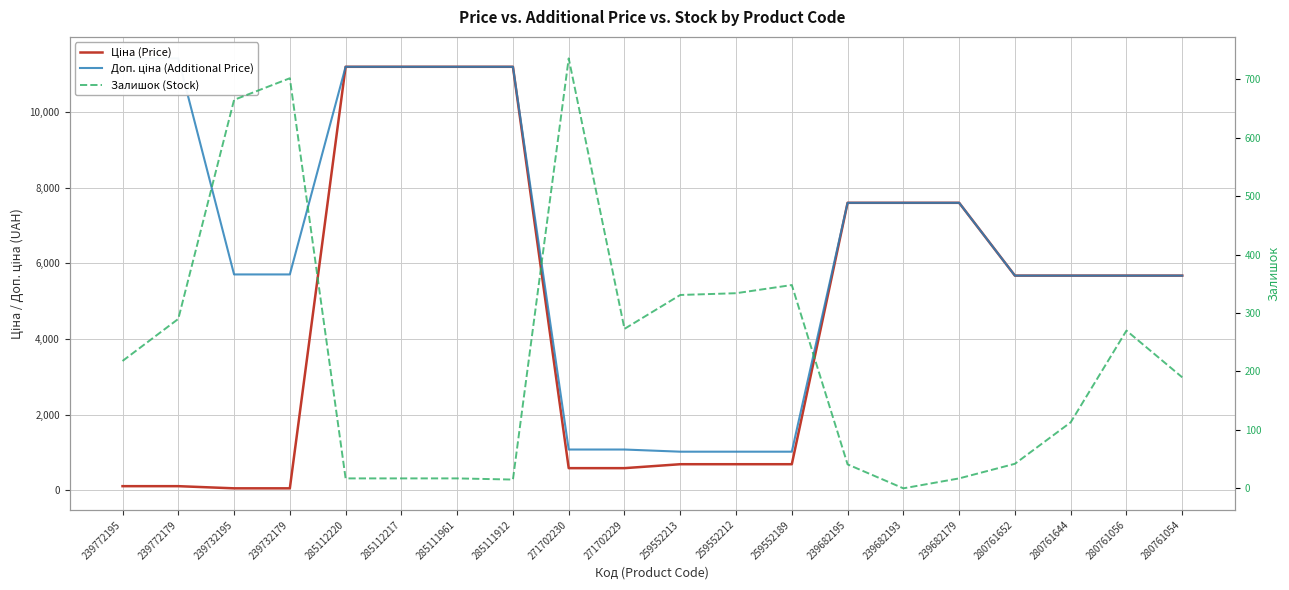

Where is the first local minimum for Залишок (Stock)?

285111912